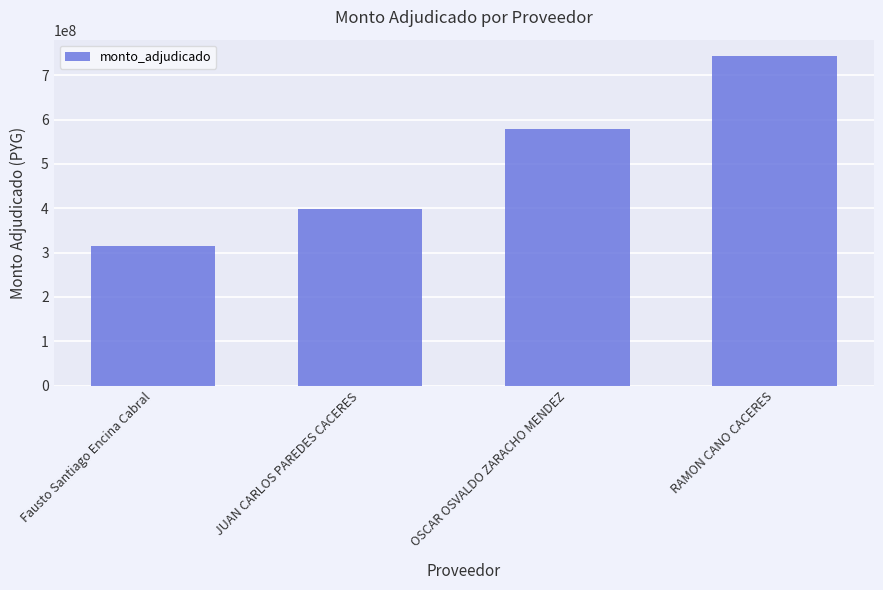

What is the label of the 4th bar from the left?

RAMON CANO CACERES